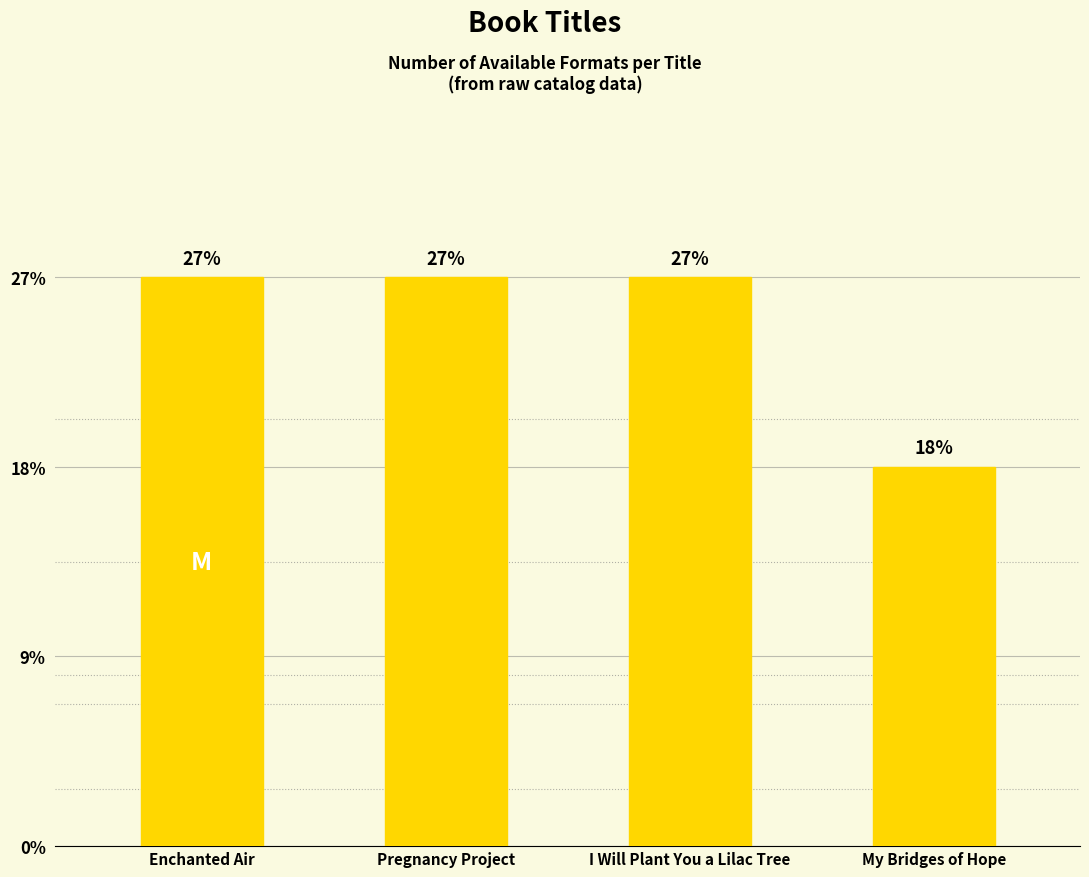

At which label is the value closest to 2?

My Bridges of Hope